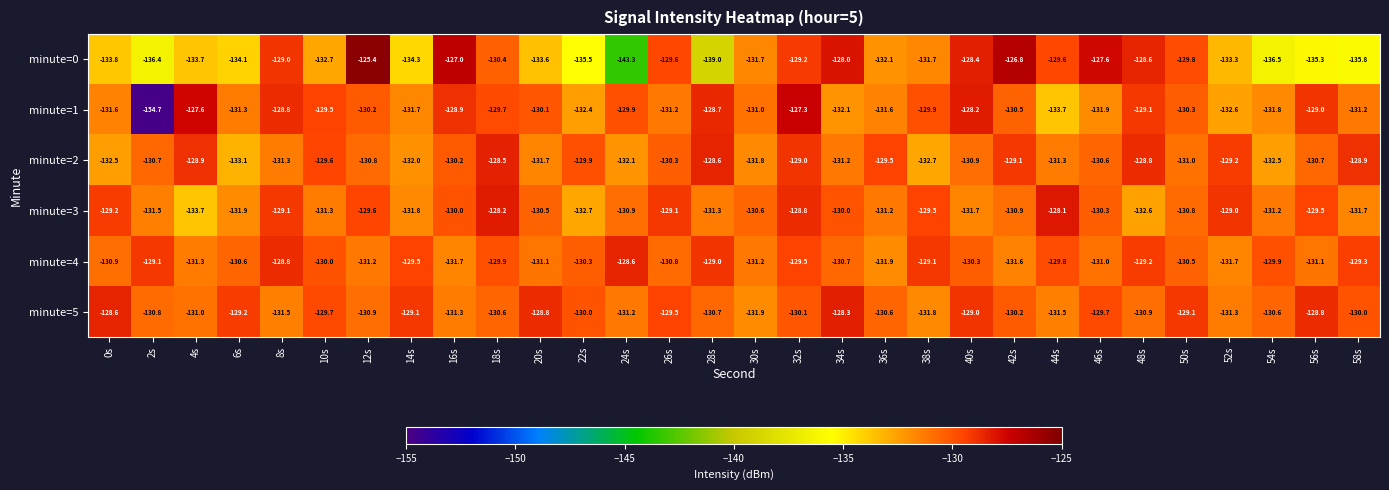

At which category does the chart reach its minimum across all series?

2s